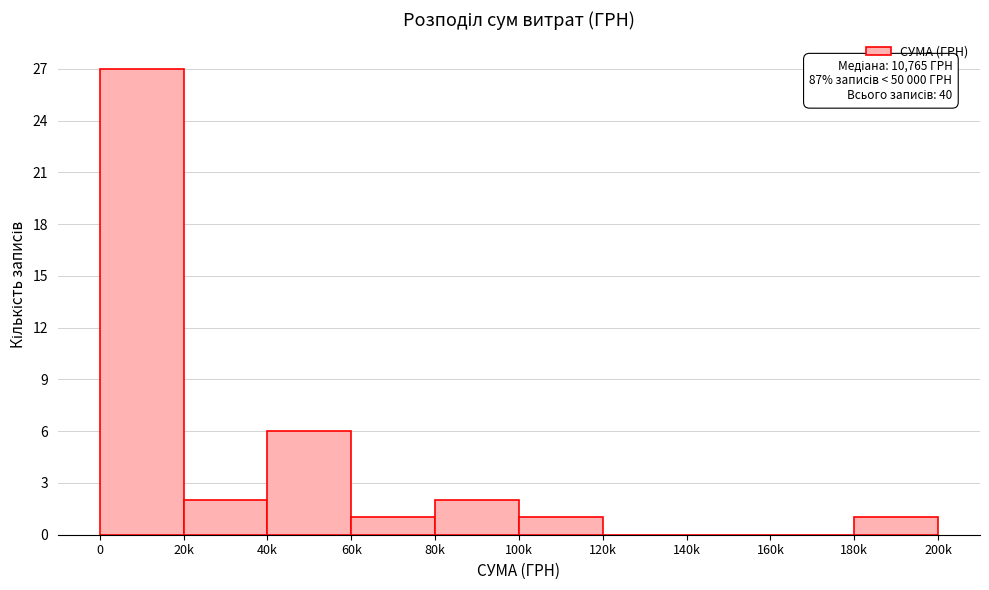

Reading right to left, what are all the values shown in this chart?

180k=1	160k=0	140k=0	120k=0	100k=1	80k=2	60k=1	40k=6	20k=2	0=27